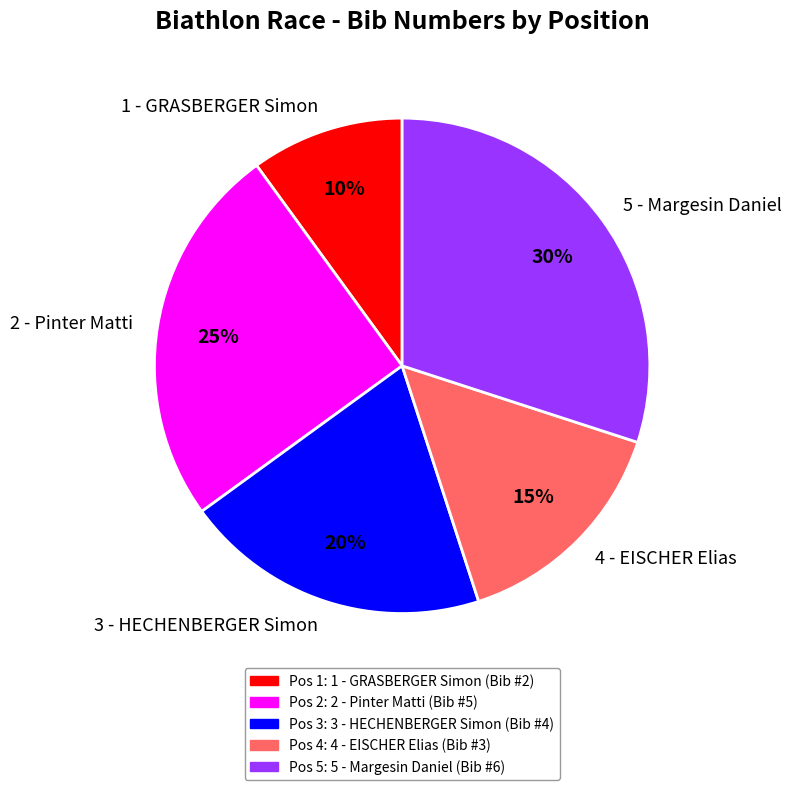

Do 5 - Margesin Daniel and 4 - EISCHER Elias together represent more than half of the pie?

No